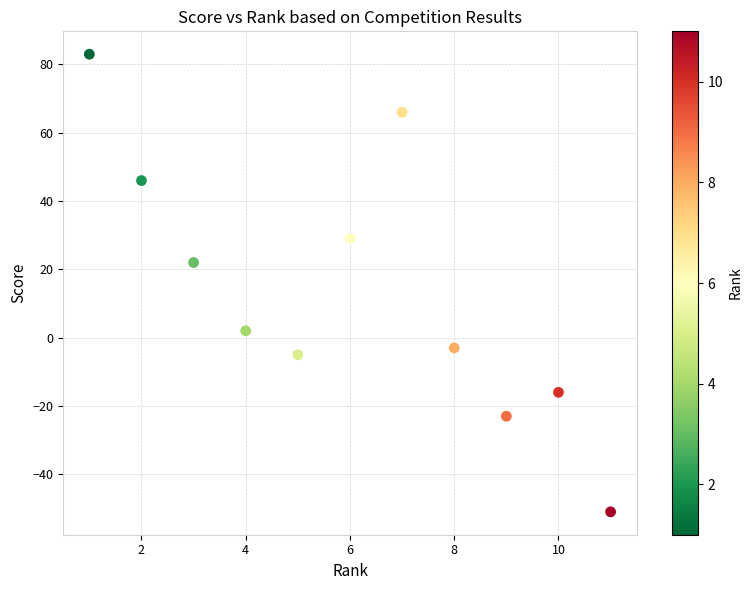

What Y value in the scatter plot is closest to 16?

22